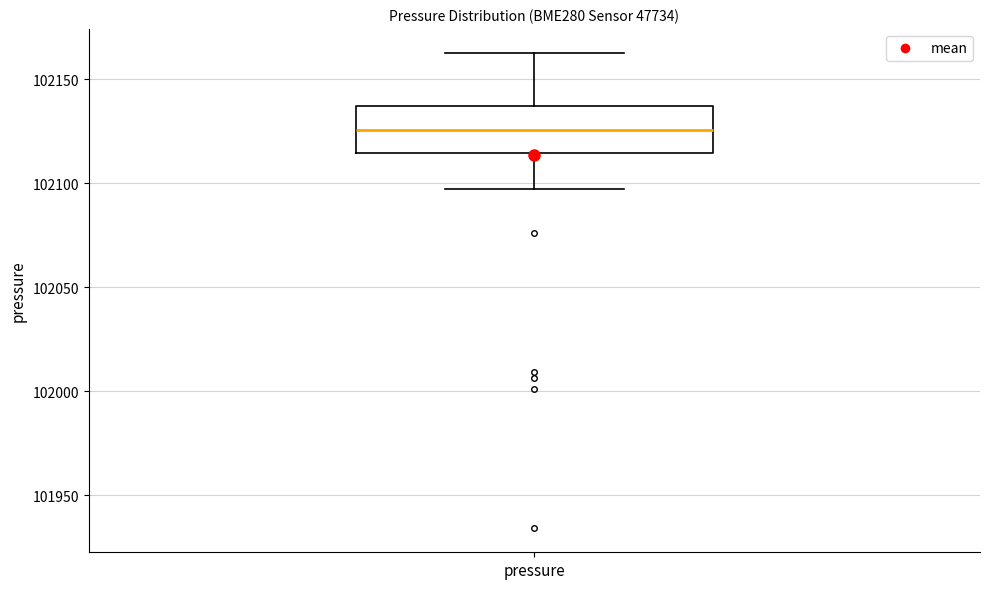

Where is the lower edge of the box for pressure on the y-axis? The values are not printed on the chart, so give them approximately, as read against the axis.

102115